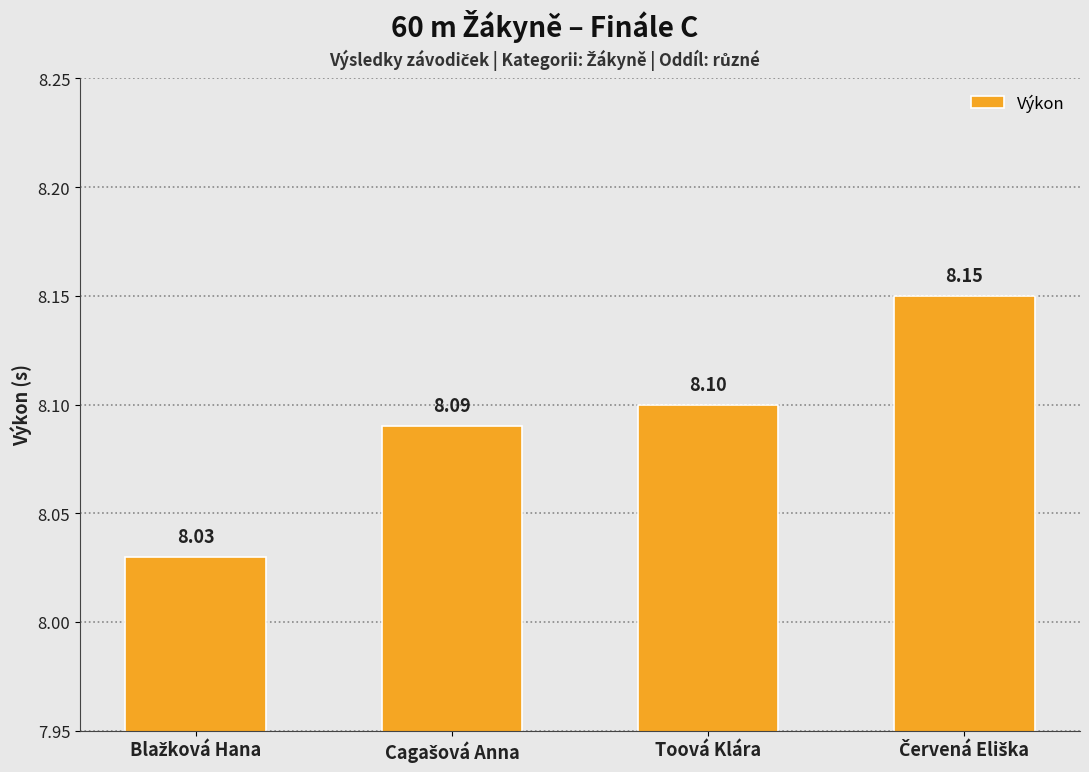

What is the sum of all values?

32.4